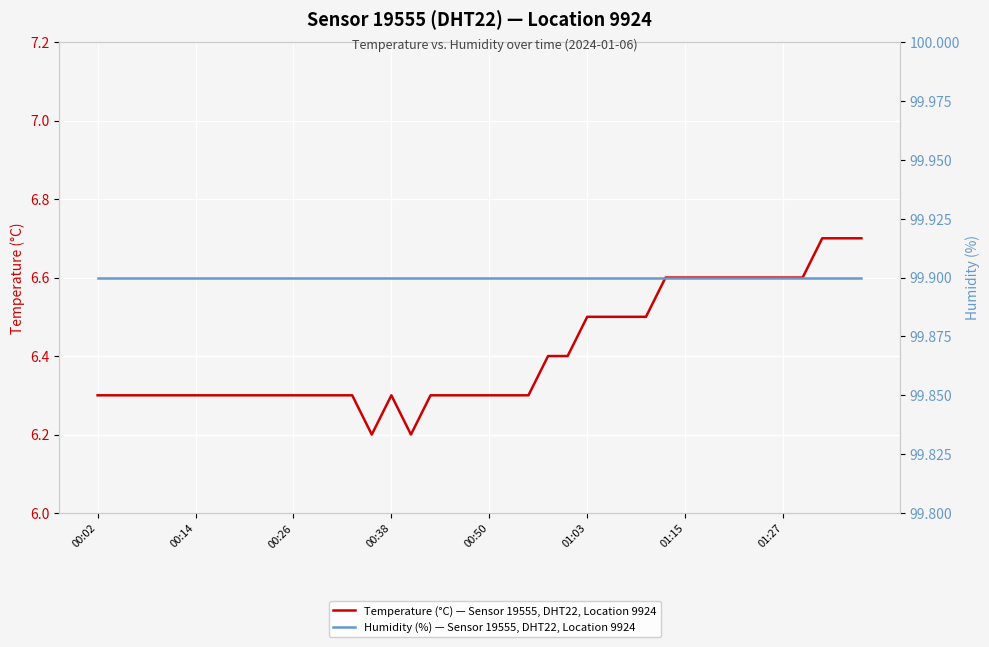

The Humidity (%) — Sensor 19555, DHT22, Location 9924 series shows 99.9 at 36. True or false?

True